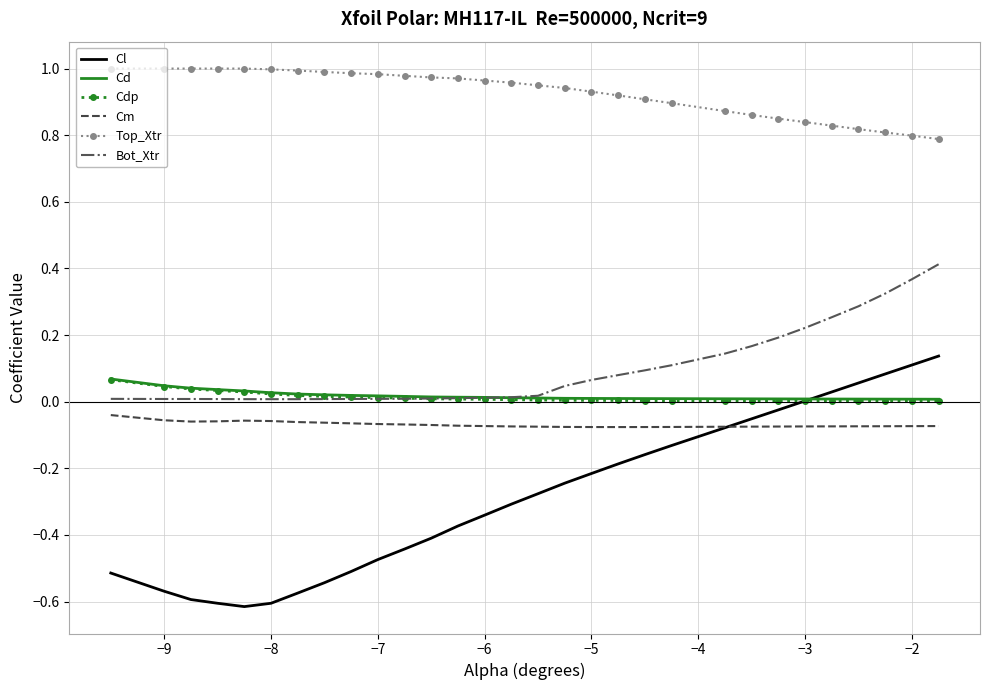

Which series has the largest range (max minus min)?

Cl